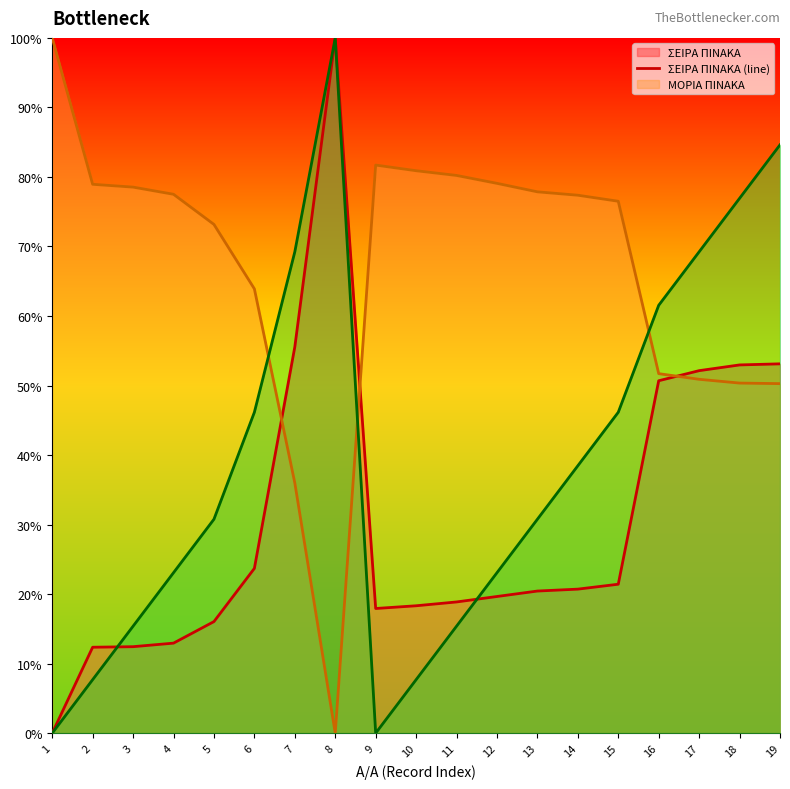

Rank the series at 11 from highest to lowest value.

ΜΟΡΙΑ ΠΙΝΑΚΑ (line), ΣΕΙΡΑ ΠΙΝΑΚΑ (line), Α/Α ΡΟΗΣ (line)